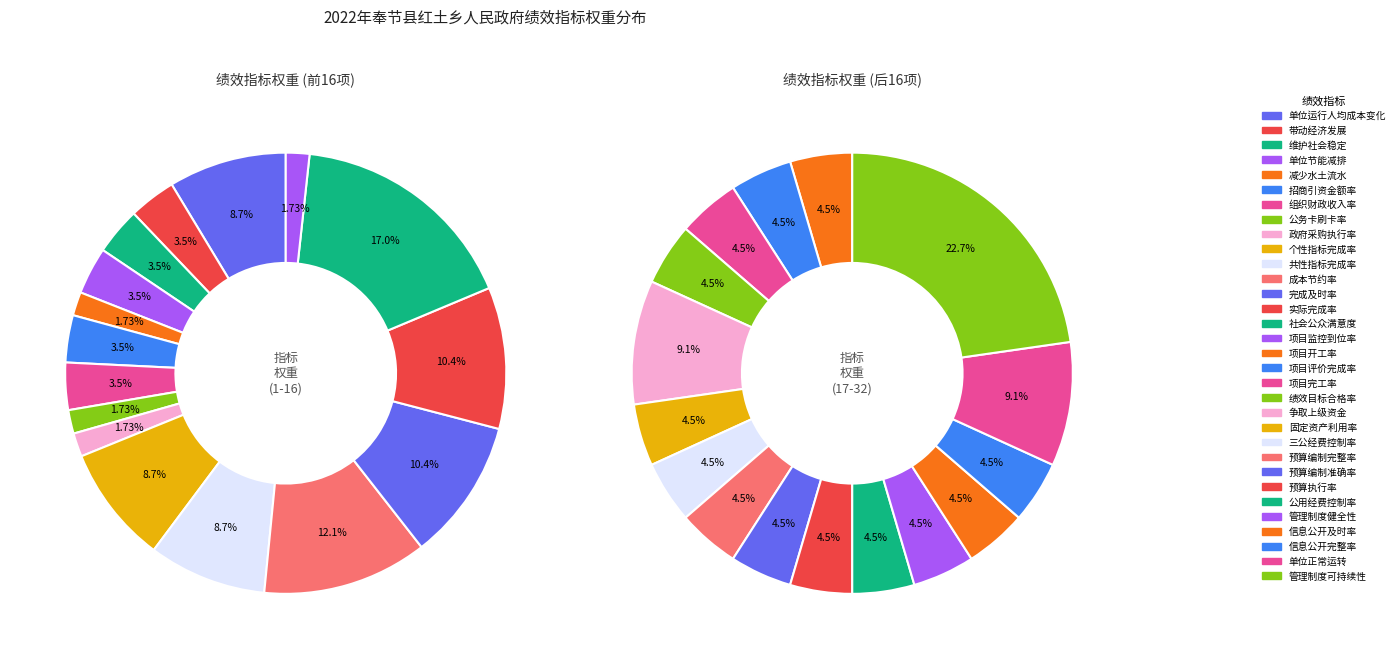

Which slice is the smallest?

减少水土流水